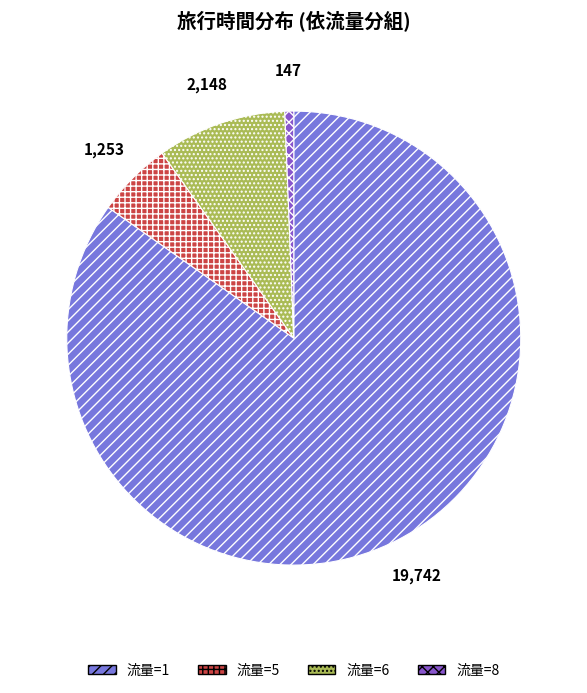

Is there a majority slice in this chart?

Yes